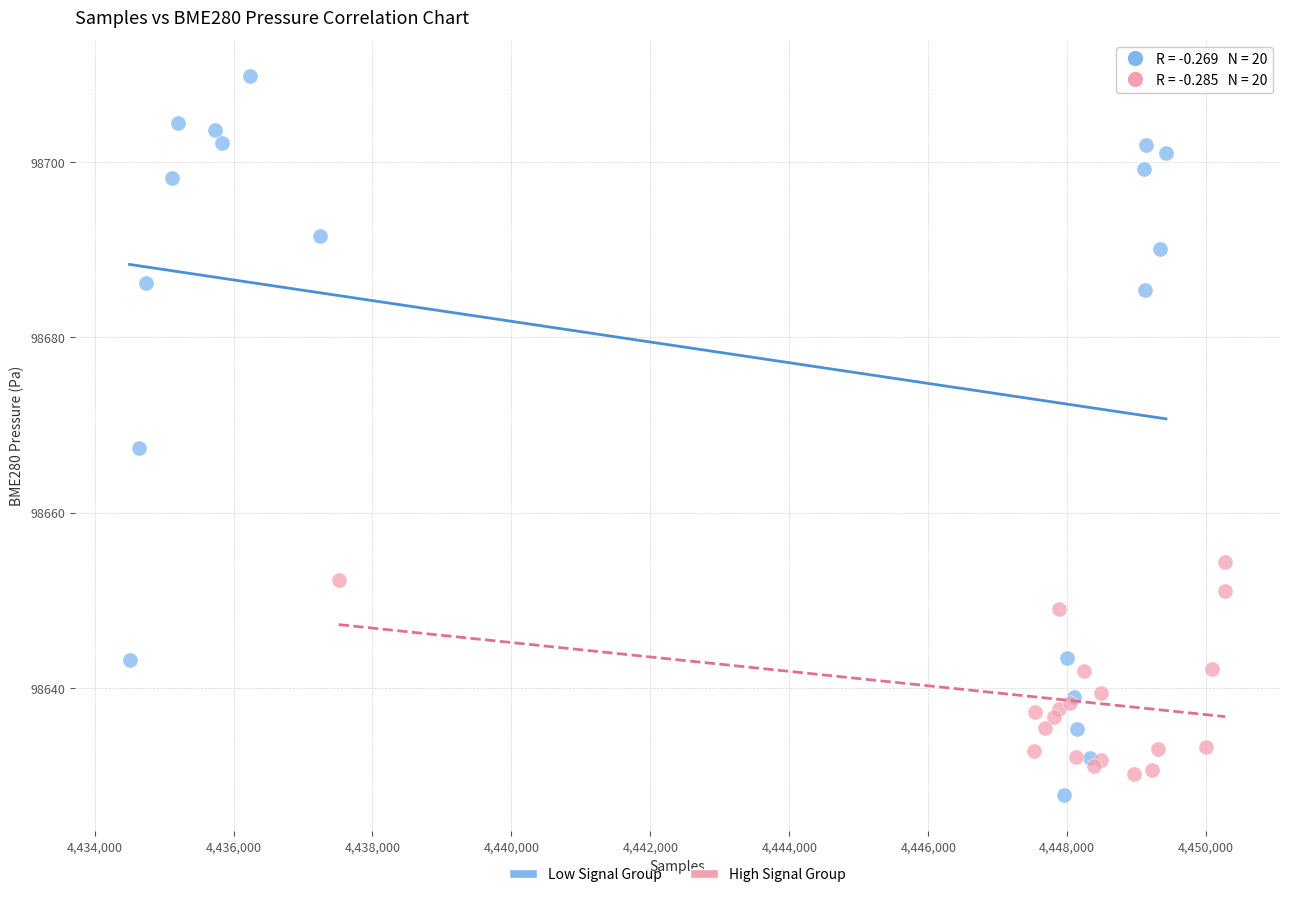

Which series reaches the maximum Y coordinate?

Low Signal Group